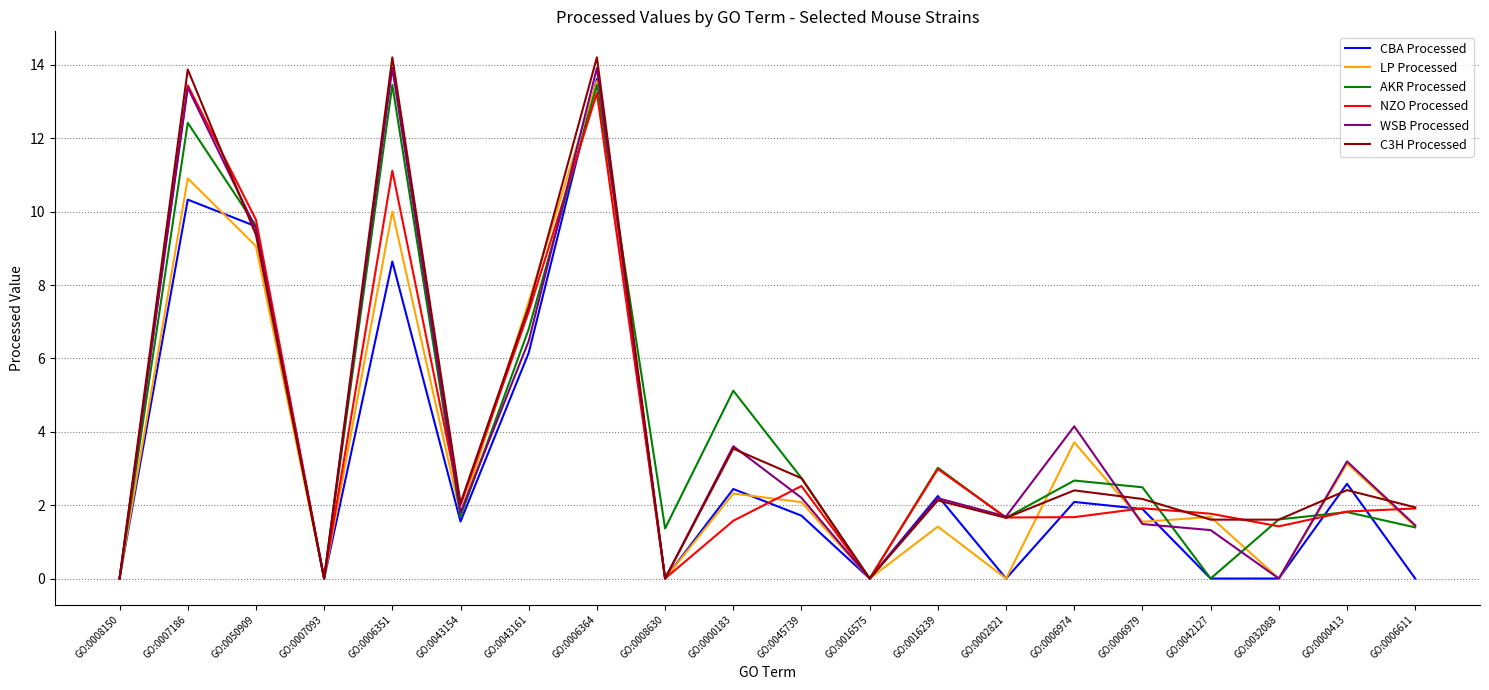

Is it true that C3H Processed equals 15.4 at GO:0050909?

False